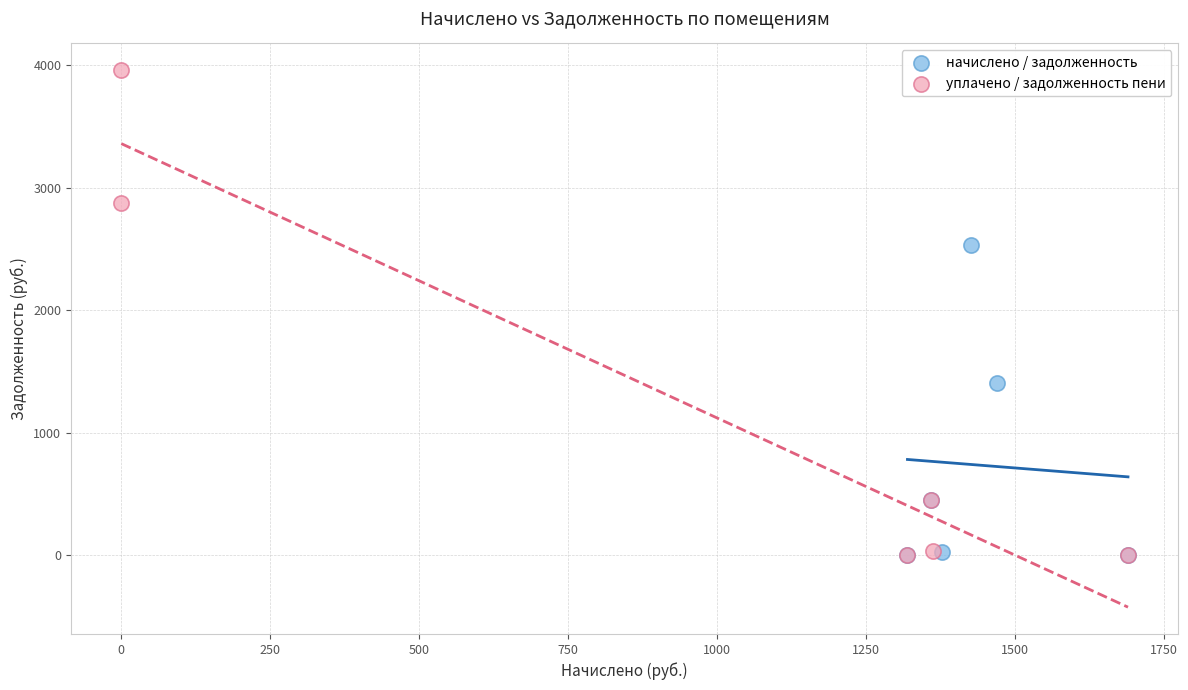

Which series has the largest Y range (max minus min)?

уплачено / задолженность пени